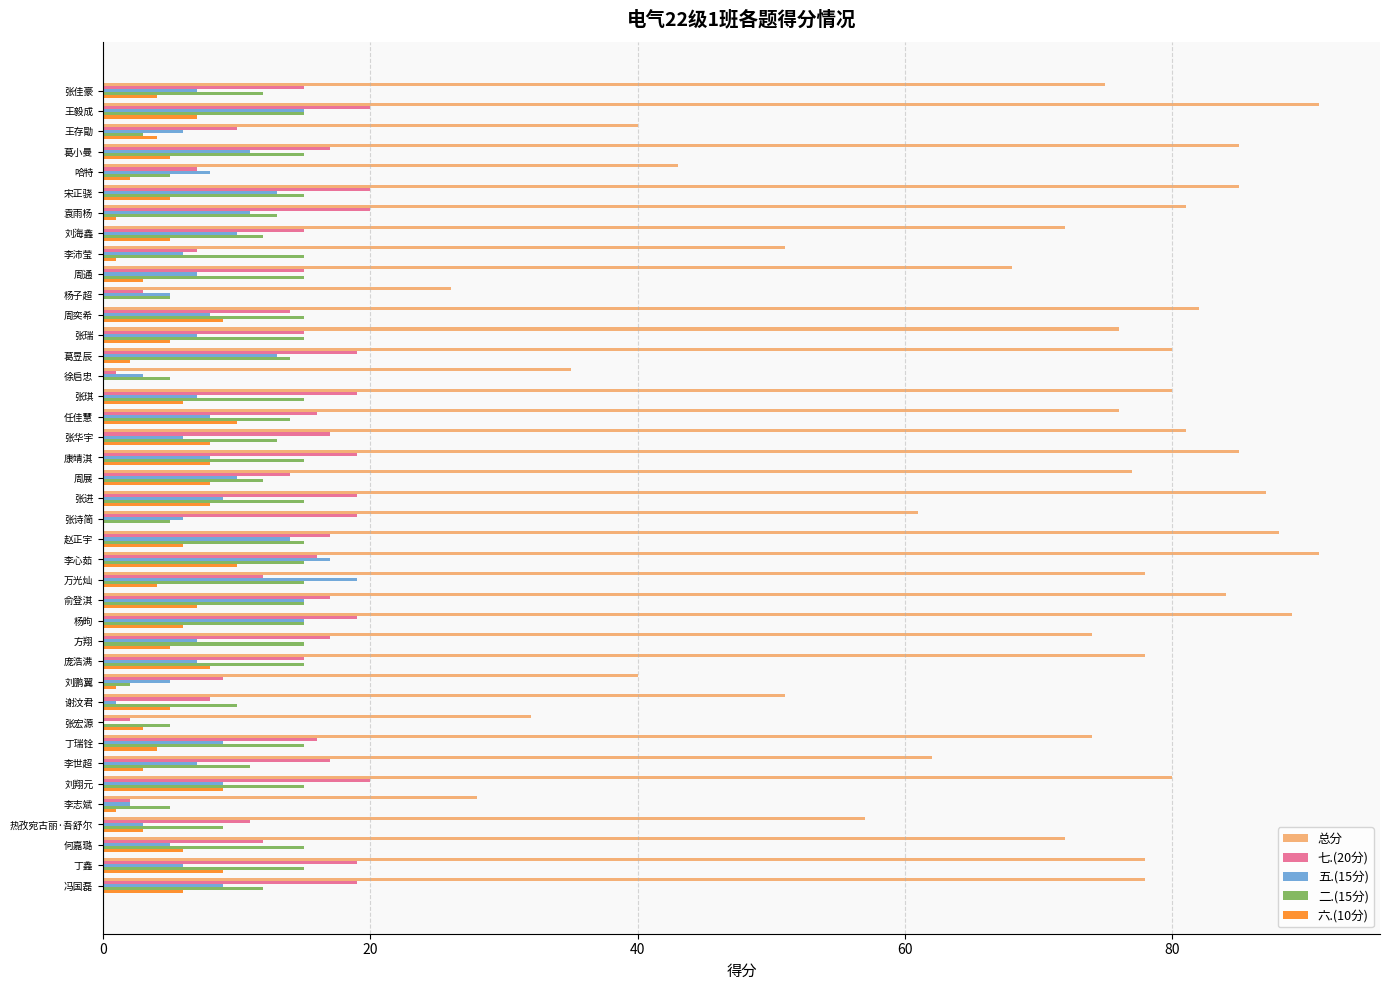

How many data points does each series have?

40